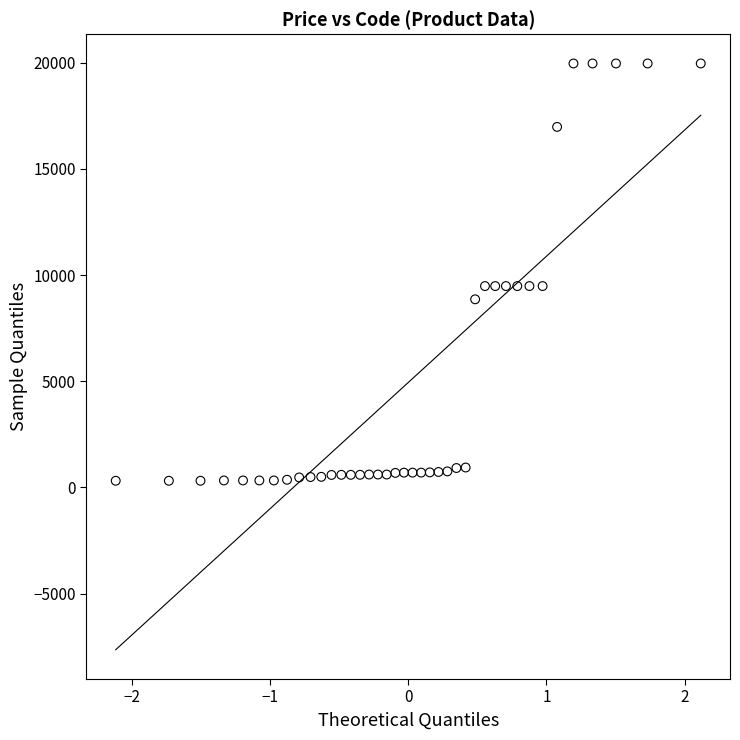

What is the range of Y values (max minus min)?

19653.9